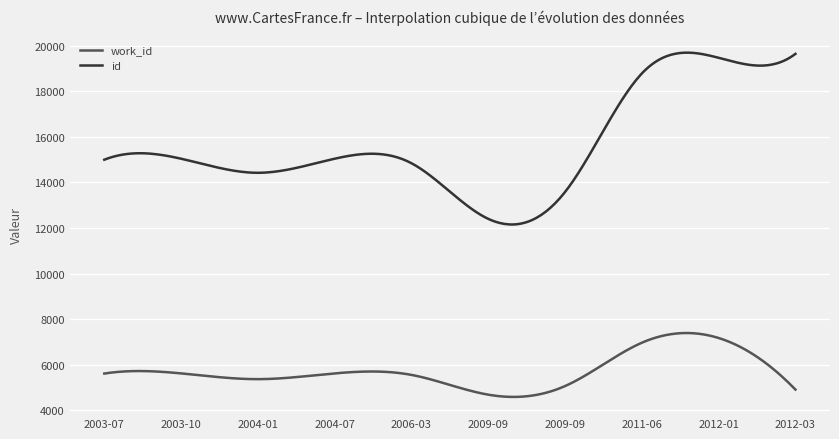

True or false: id and work_id cross at least once.

False